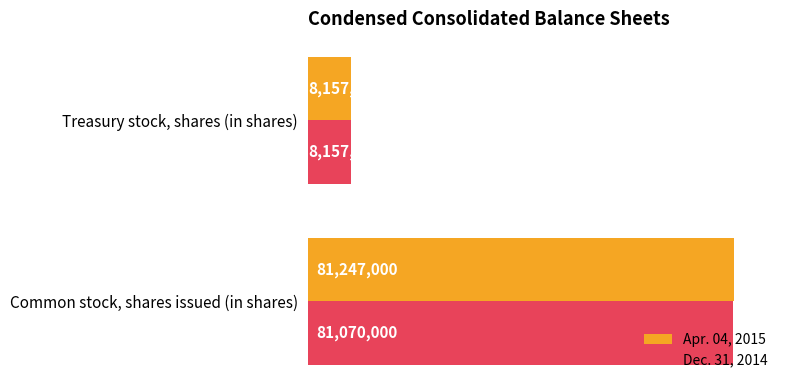

What is the difference between the maximum and minimum values in the Dec. 31, 2014 series?

72913000